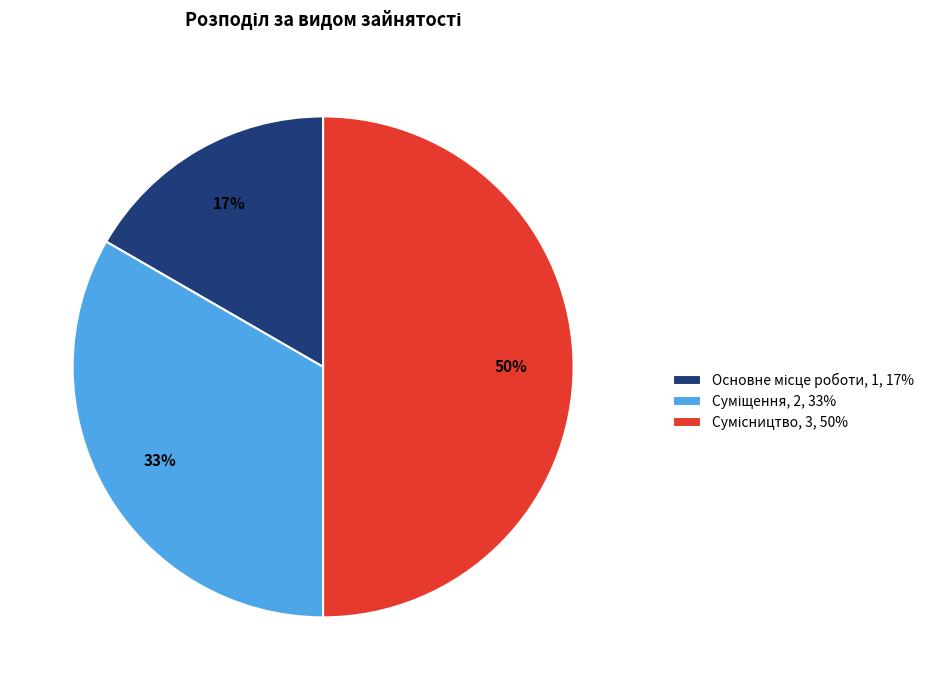

To the nearest percent, what is the difference between the largest and smallest slice percentages?

33%